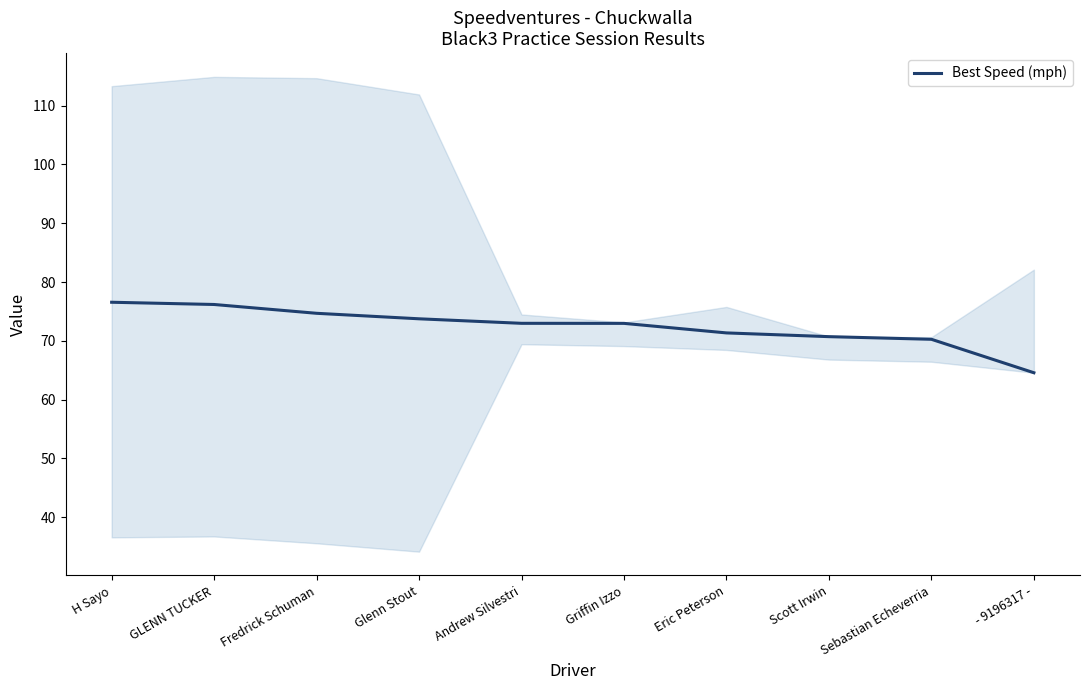

How many lines are shown in the chart?

1